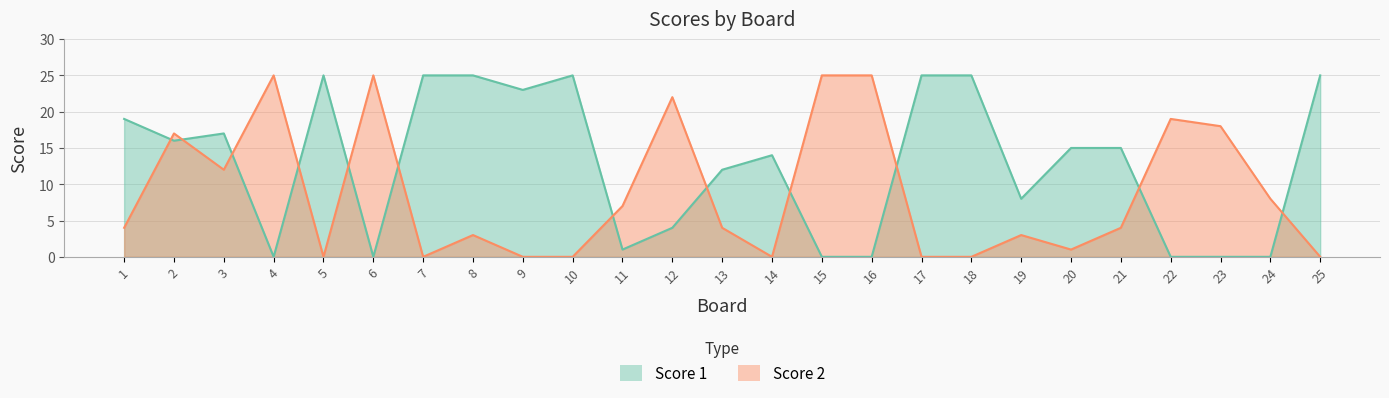

How many values in Score 1 are above zero?

18